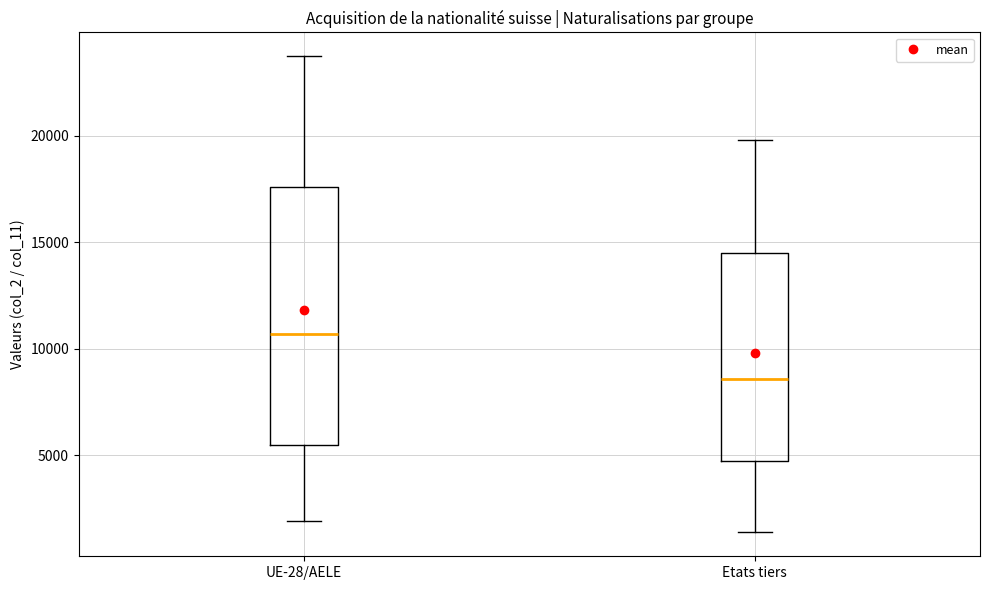

Which box has the lowest median line?

Etats tiers